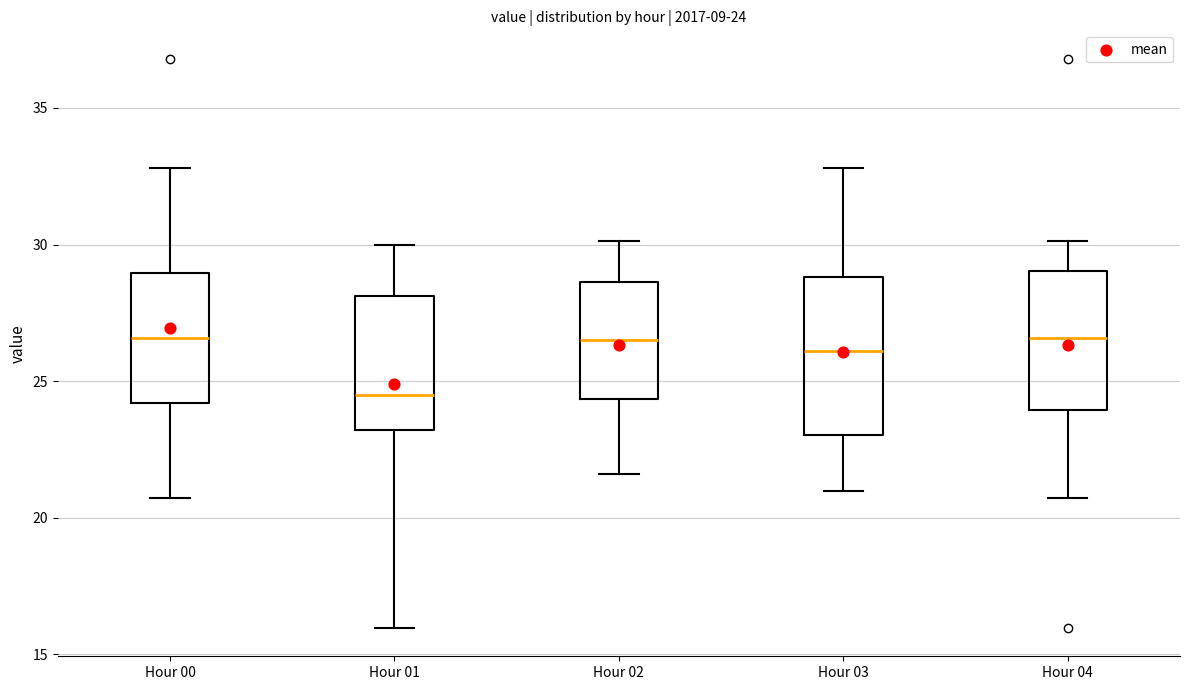

Comparing the boxes themselves (not the whiskers), which one is the tallest?

Hour 03